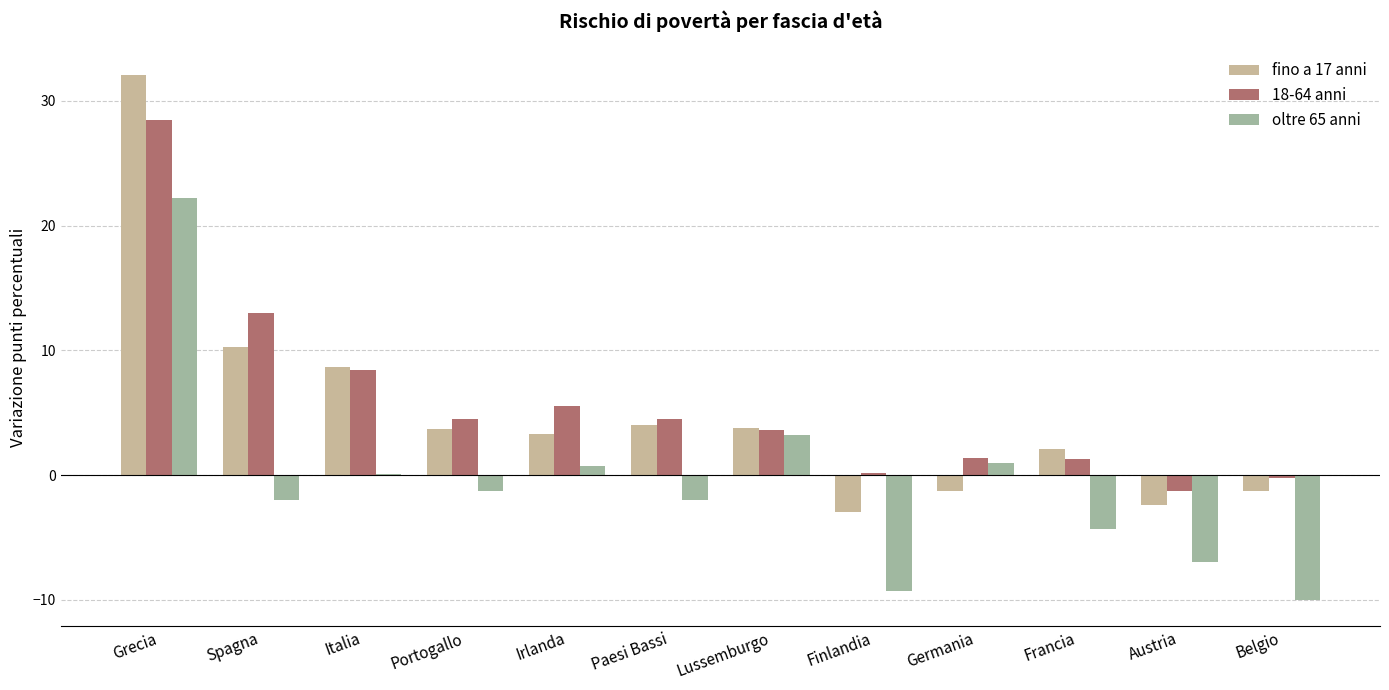

What is the spread (max minus min) of values at Irlanda?

4.8